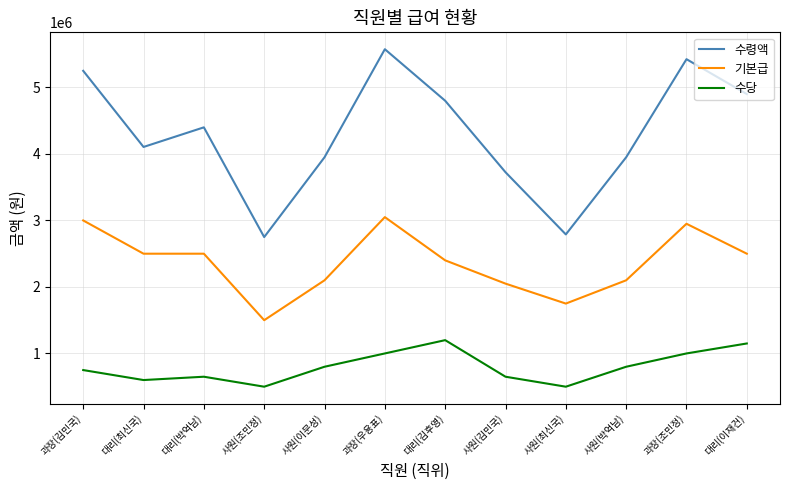

Reading right to left, what are all the values shown in this chart?

수령액: 대리(이재건)=4900000	과장(조민정)=5425000	사원(박억남)=3950000	사원(최신국)=2790000	사원(김민국)=3725000	대리(김후영)=4800000	과장(우용표)=5575000	사원(이문성)=3950000	사원(조민정)=2750000	대리(박억남)=4400000	대리(최신국)=4105000	과장(김민국)=5250000
기본급: 대리(이재건)=2500000	과장(조민정)=2950000	사원(박억남)=2100000	사원(최신국)=1750000	사원(김민국)=2050000	대리(김후영)=2400000	과장(우용표)=3050000	사원(이문성)=2100000	사원(조민정)=1500000	대리(박억남)=2500000	대리(최신국)=2500000	과장(김민국)=3000000
수당: 대리(이재건)=1150000	과장(조민정)=1000000	사원(박억남)=800000	사원(최신국)=500000	사원(김민국)=650000	대리(김후영)=1200000	과장(우용표)=1000000	사원(이문성)=800000	사원(조민정)=500000	대리(박억남)=650000	대리(최신국)=600000	과장(김민국)=750000